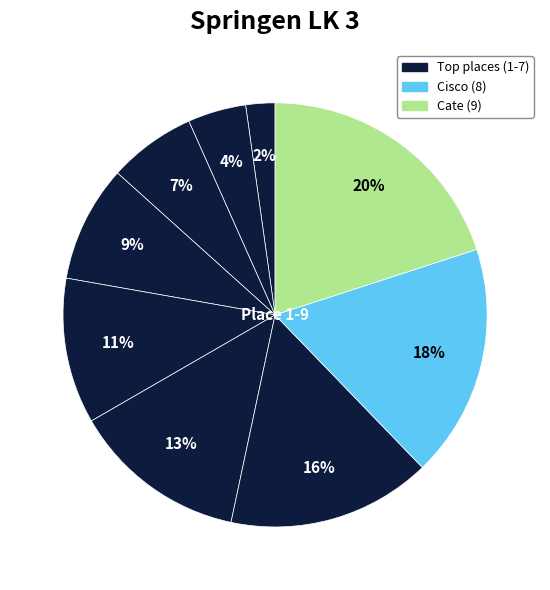

Is there any slice that represents more than half of the pie?

No